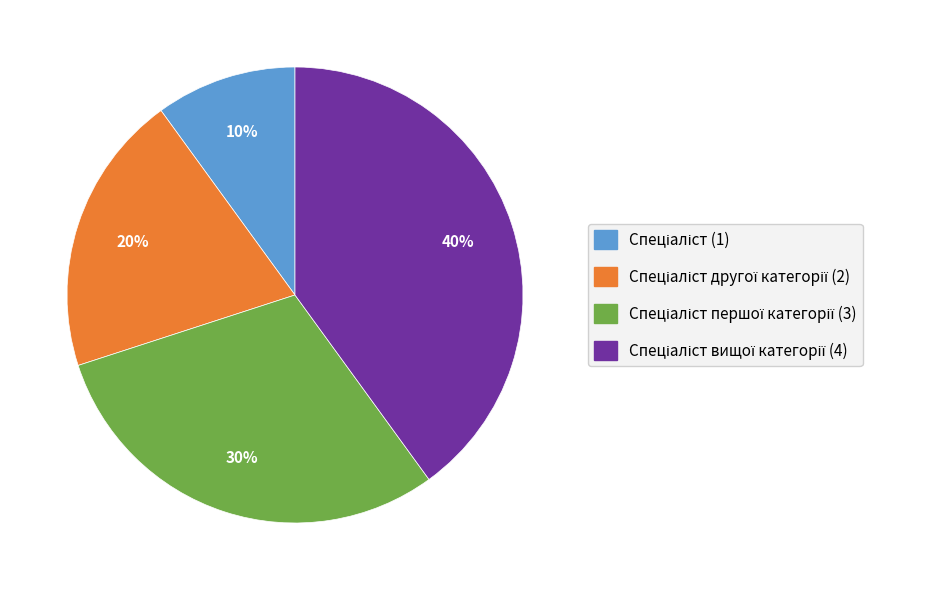

Is there a majority slice in this chart?

No